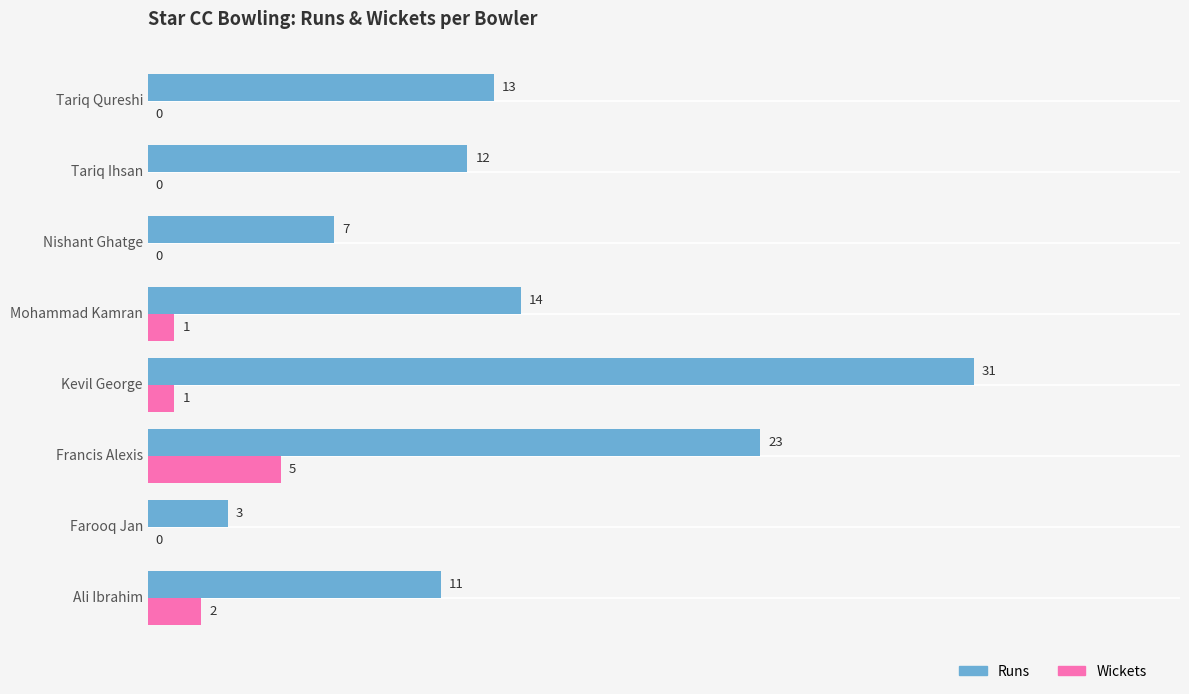

What is the maximum value shown in the chart?

31